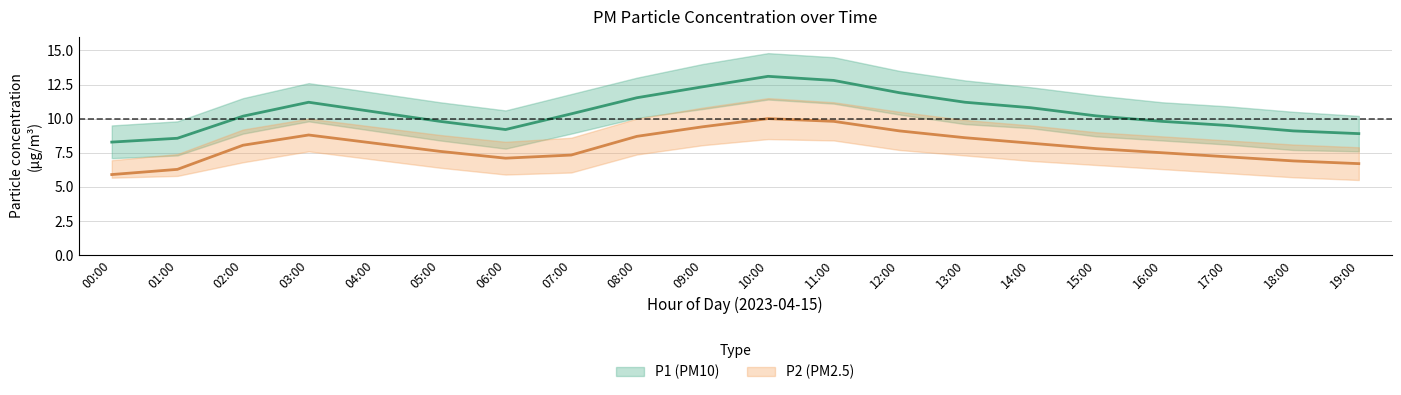

Is it true that P2 equals 9.4 at 09:00?

True